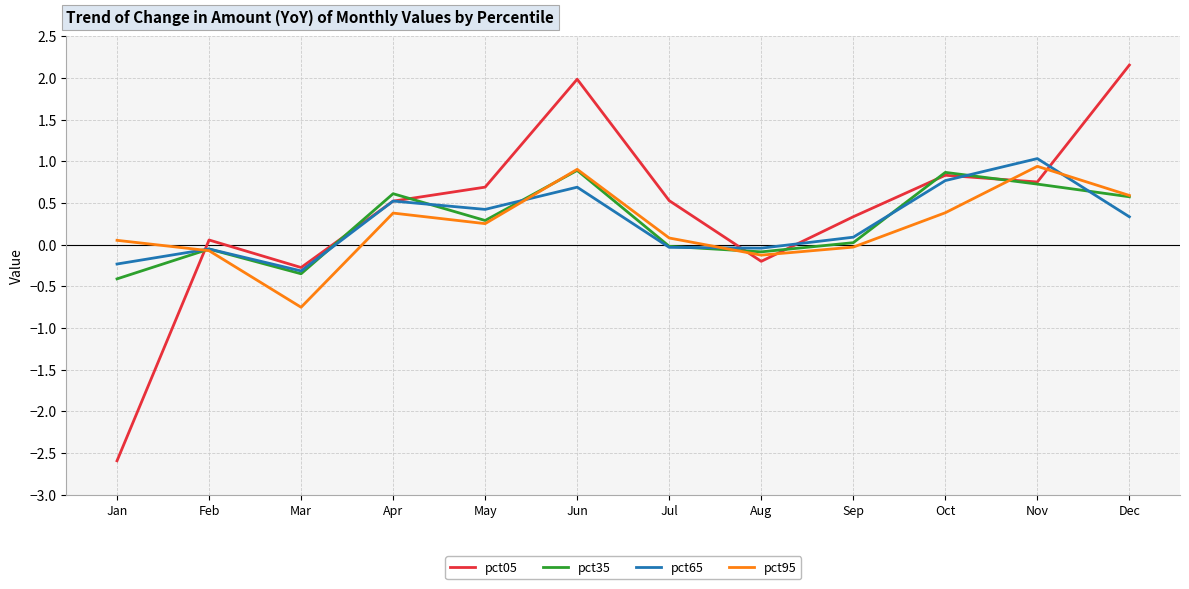

Does the chart display data point markers on the line(s)?

No